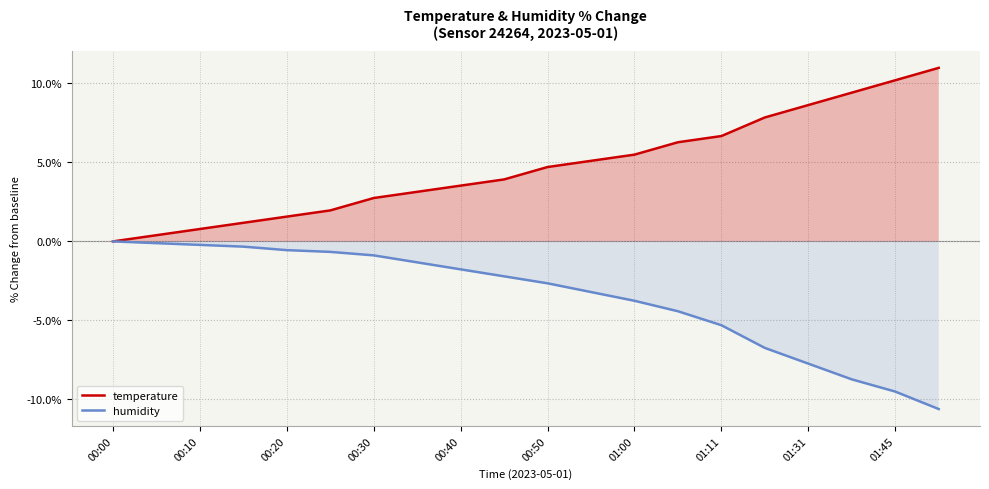

Rank the series by their average value, from lowest to highest.

humidity, temperature